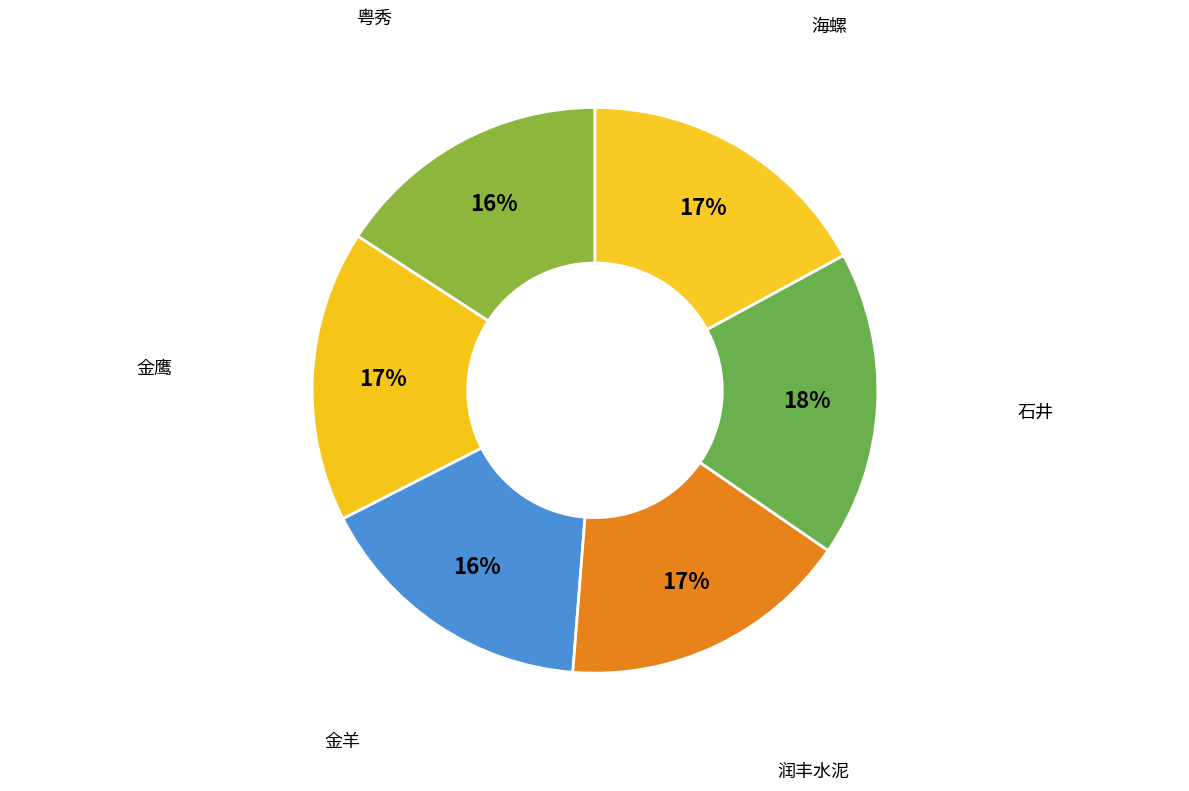

Rank the categories by value from lowest to highest.

粤秀, 金羊, 金鹰, 润丰水泥, 海螺, 石井